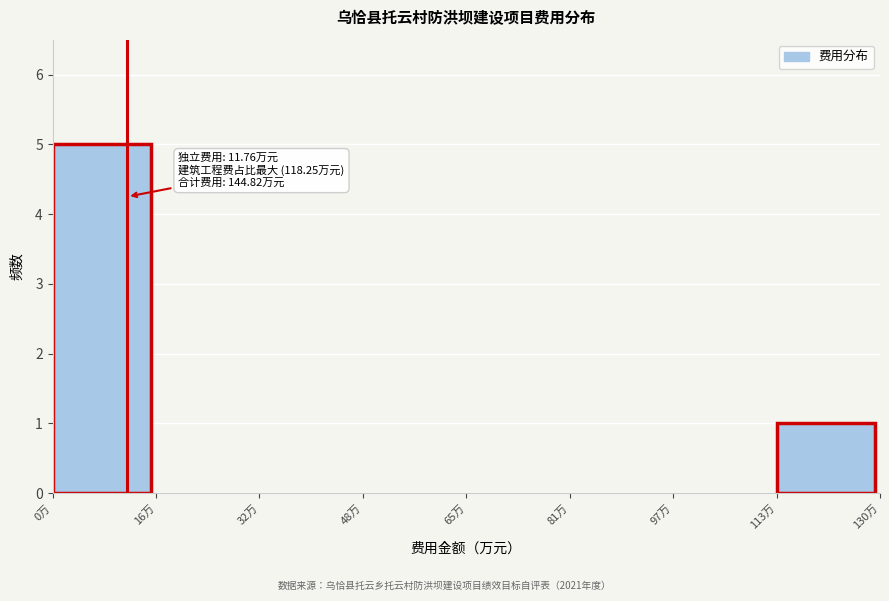

Reading right to left, transcribe all the data shown in this chart.

113万=1	97万=0	81万=0	65万=0	48万=0	32万=0	16万=0	0万=5